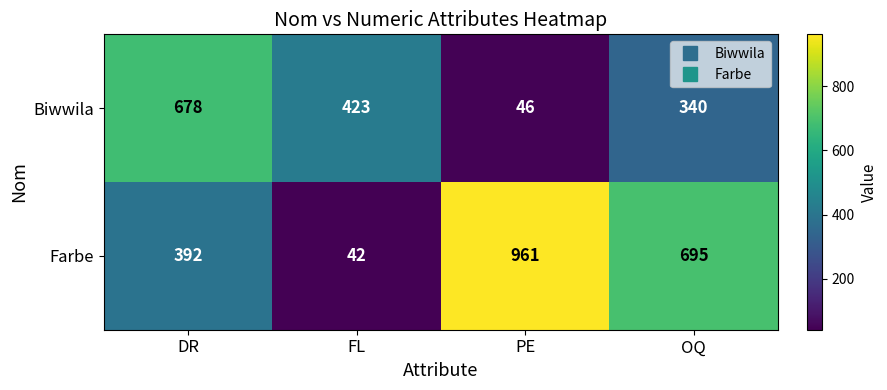

Reading right to left, what are all the values shown in this chart?

Biwwila: 340	46	423	678
Farbe: 695	961	42	392